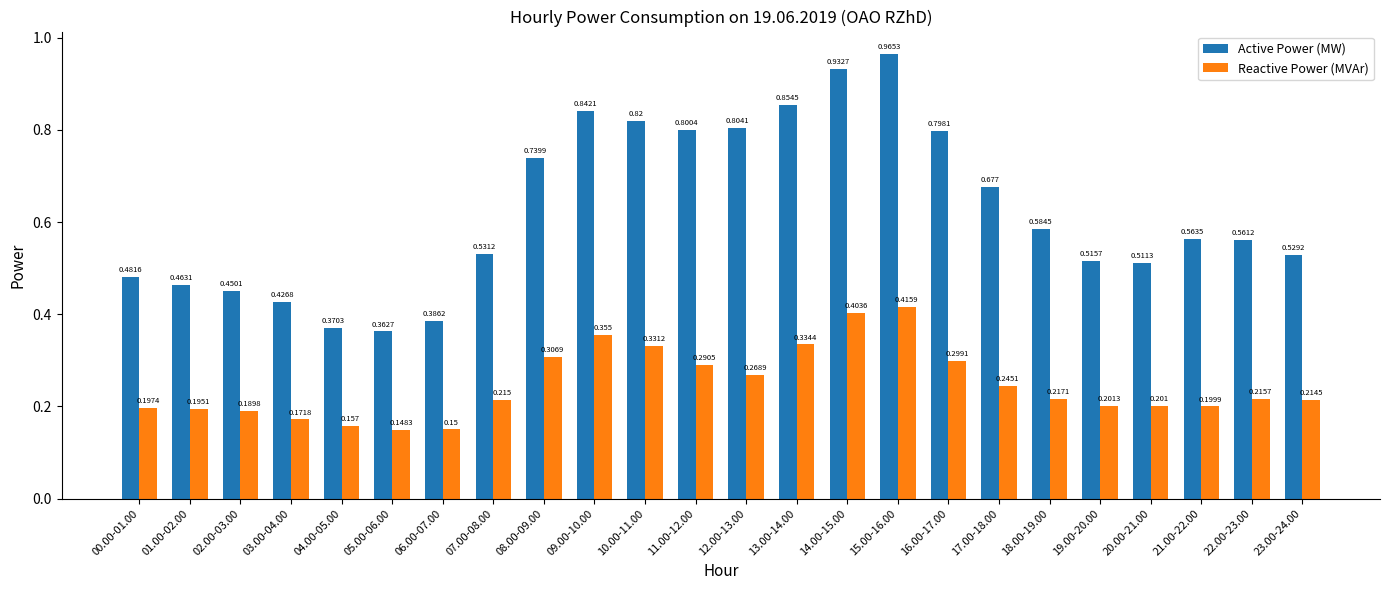

Are the bars horizontal?

No